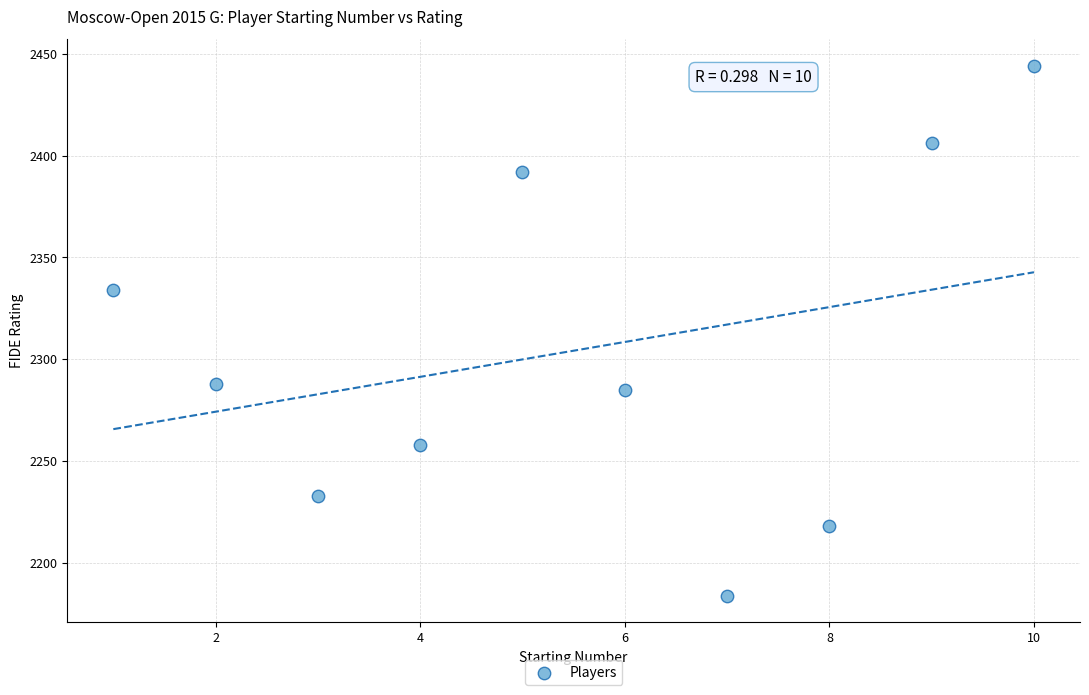

What Y value in the scatter plot is closest to 2314?

2334